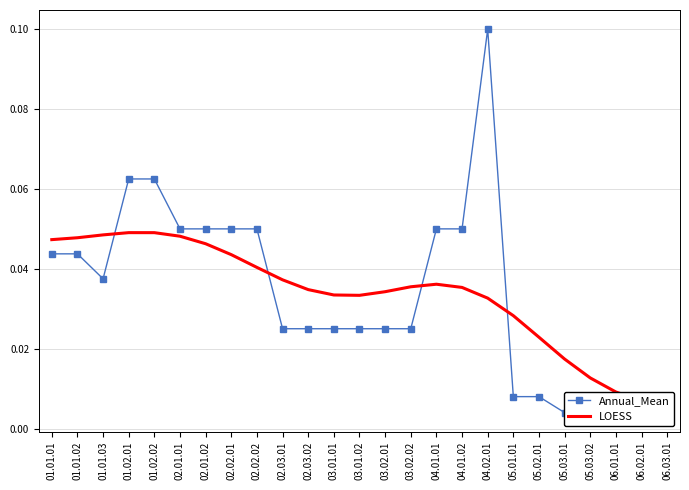

Between 02.03.01 and 03.01.02, which is larger?

02.03.01